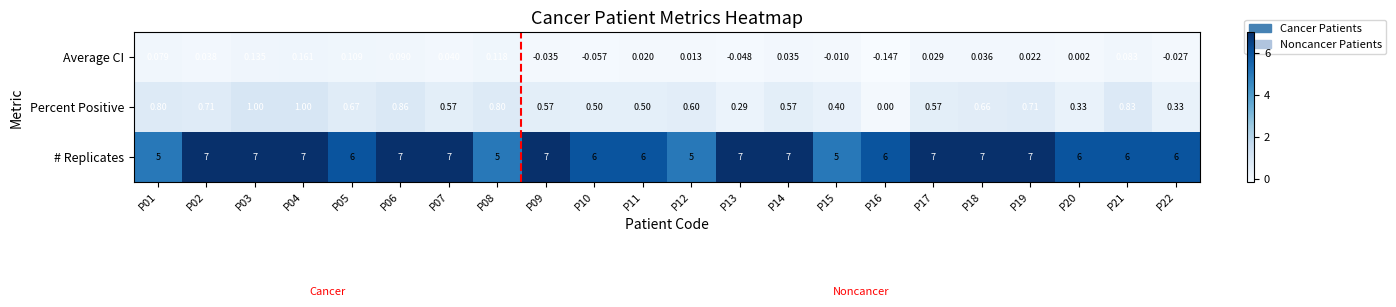

Which series has the largest total across all categories?

# Replicates